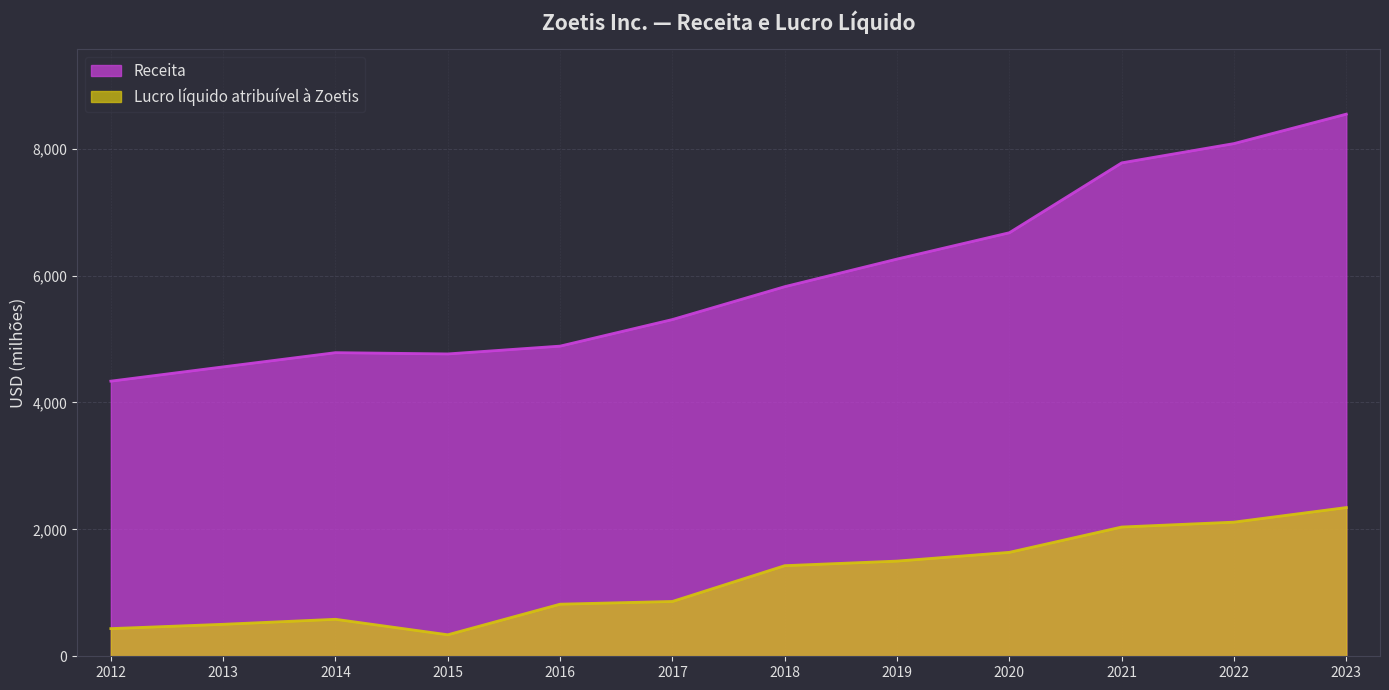

Reading left to right, list all the values displayed in this chart.

Receita: 4336	4561	4785	4765	4888	5307	5825	6260	6675	7776	8080	8544
Lucro líquido atribuível à Zoetis: 436	504	583	339	821	864	1428	1500	1638	2037	2114	2344